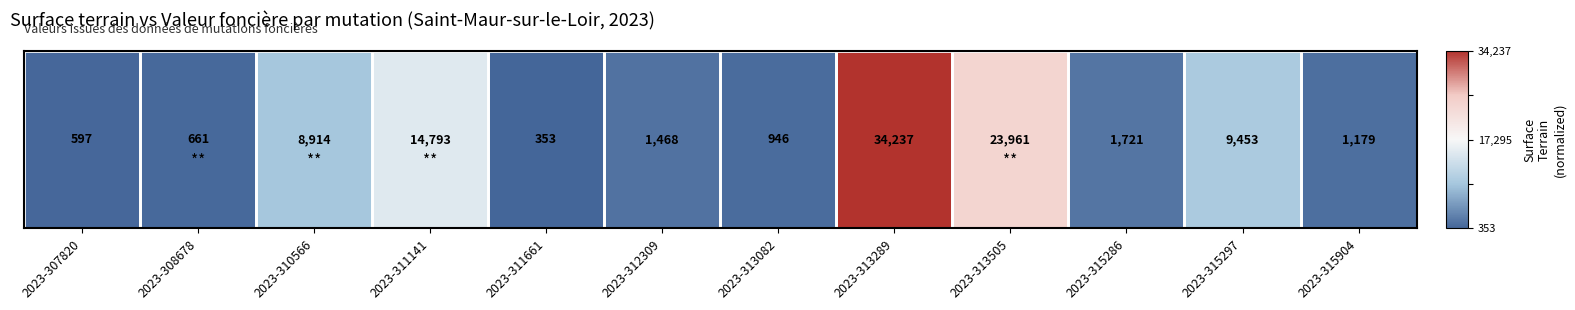

What value does the data have at 2023-313289?

1.0